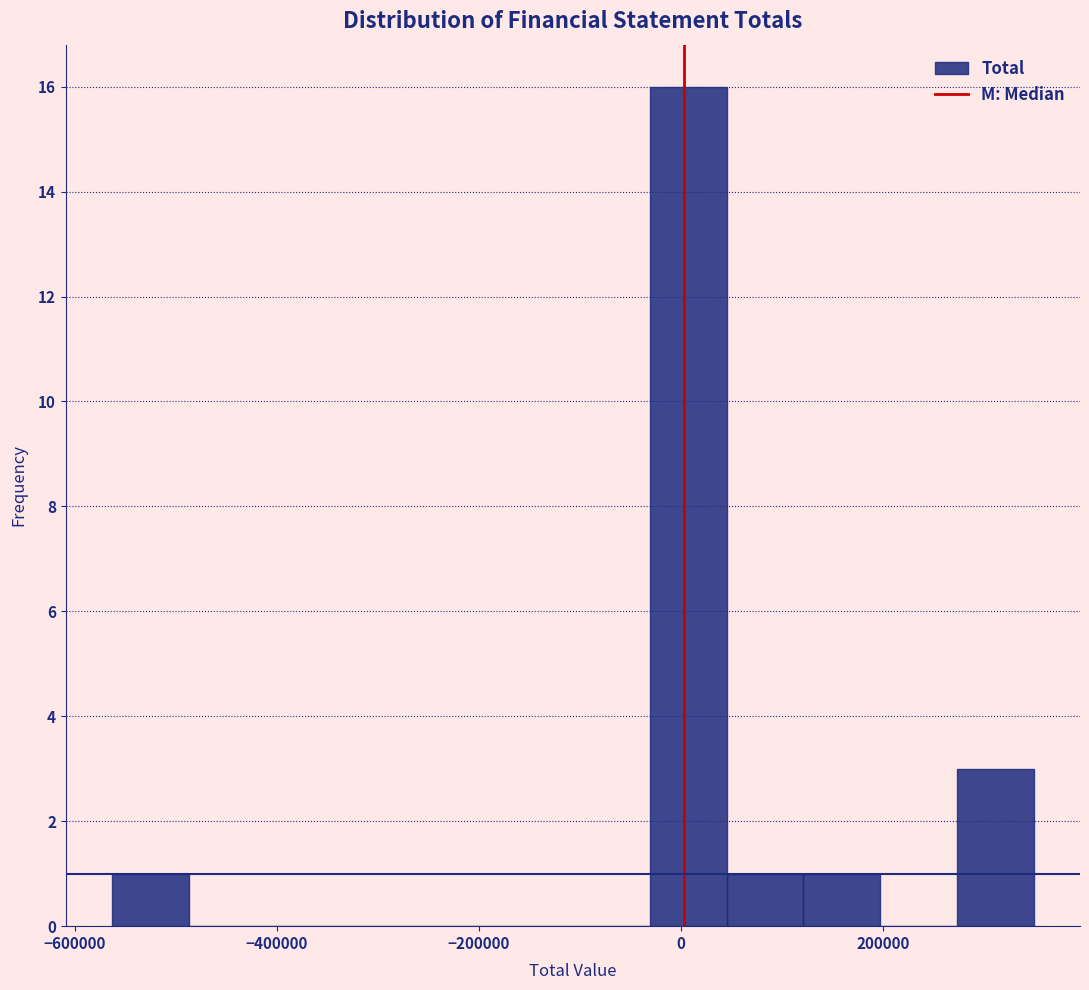

Around what value on the x-axis is the tallest bar? Give the approximate position of its centre, as read against the axis.

0